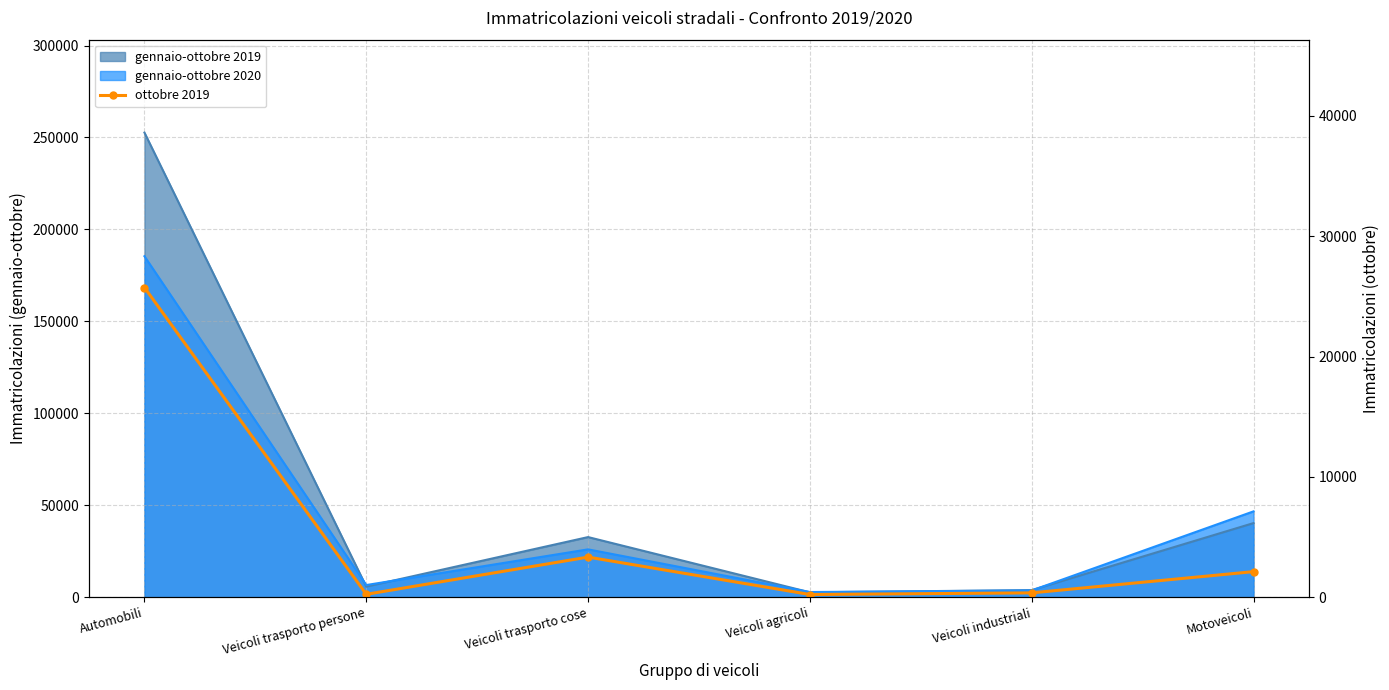

How many interior local peaks (higher than both neighbors) does the data have?

1